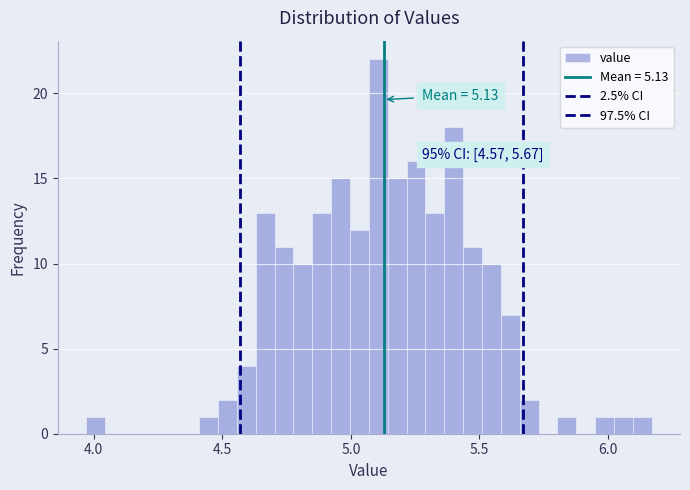

Around what value on the x-axis is the tallest bar? Give the approximate position of its centre, as read against the axis.

5.10